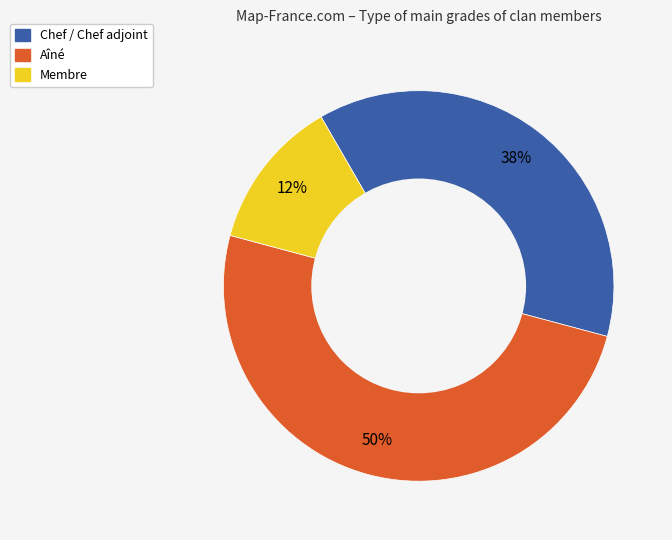

Which category has the smallest portion of the pie?

Membre